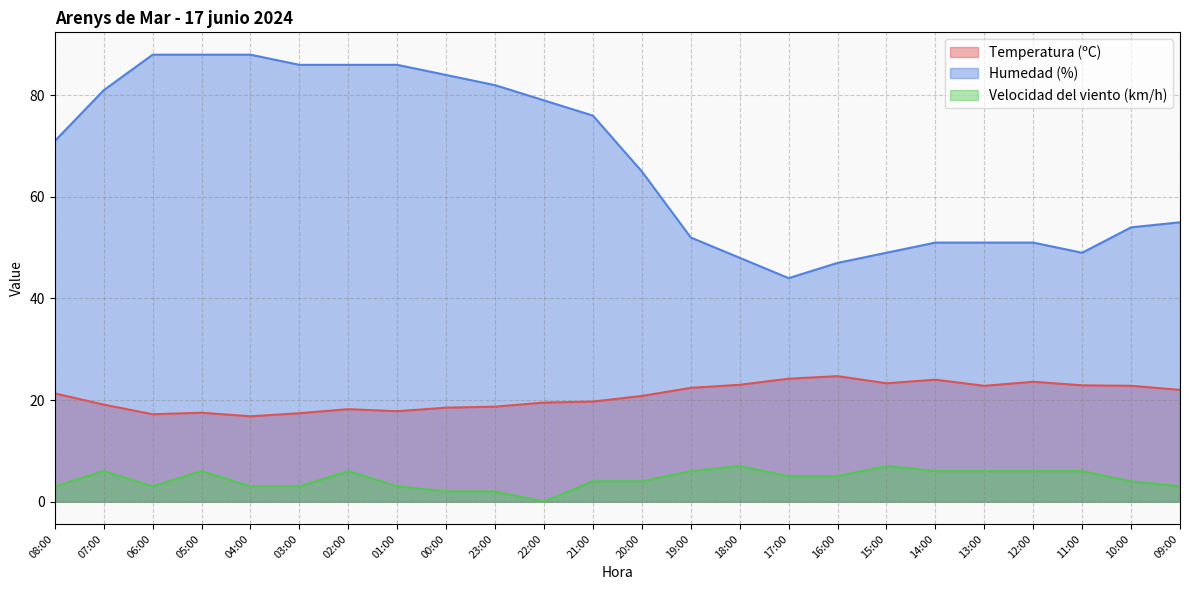

How many data points in Velocidad del viento (km/h) are less than 5?

12